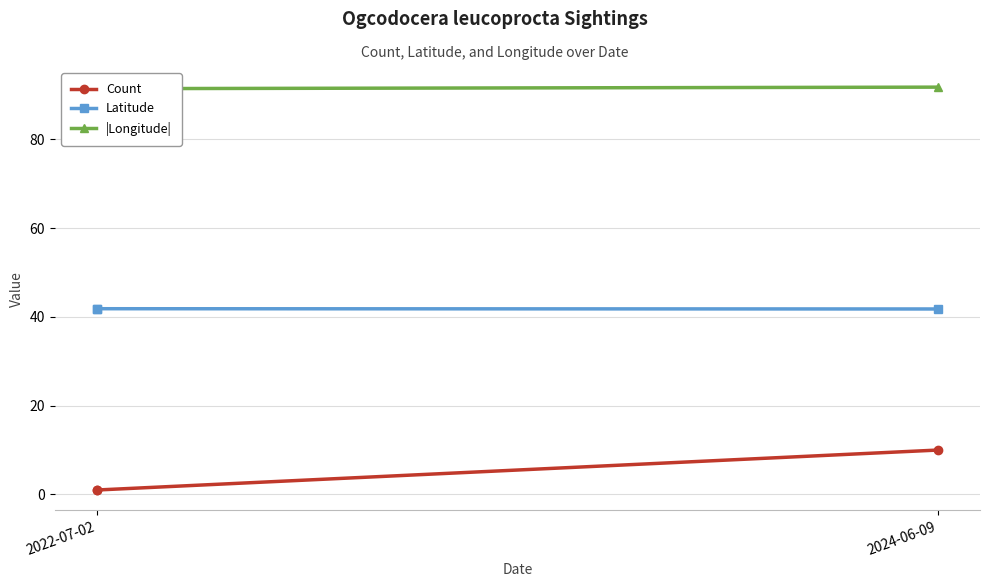

What are all the series names shown in the legend?

Count, Latitude, |Longitude|